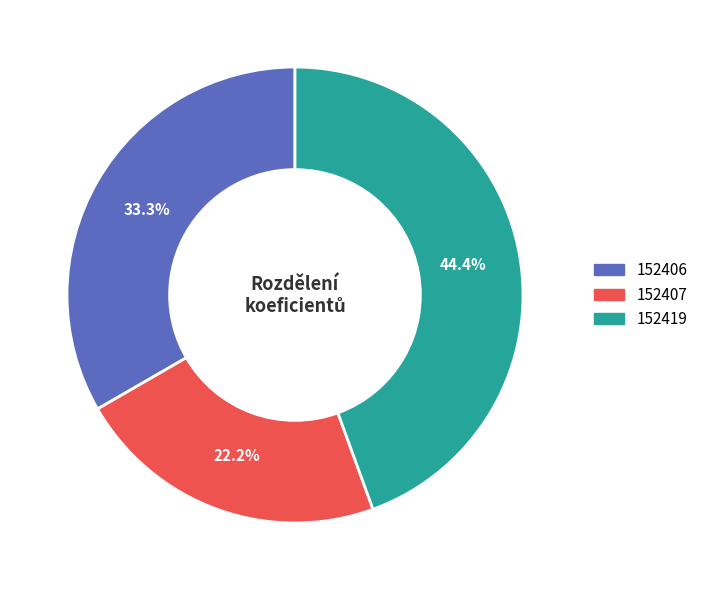

To the nearest percent, what portion does 152419 represent?

44%